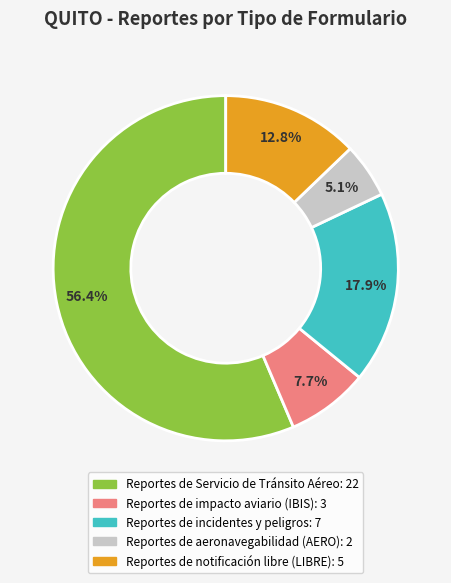

Combined, do Reportes de incidentes y peligros and Reportes de Servicio de Tránsito Aéreo account for over 50%?

Yes